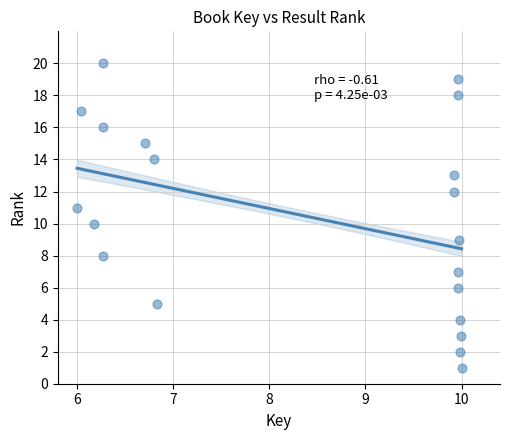

What is the range of Y values (max minus min)?

19